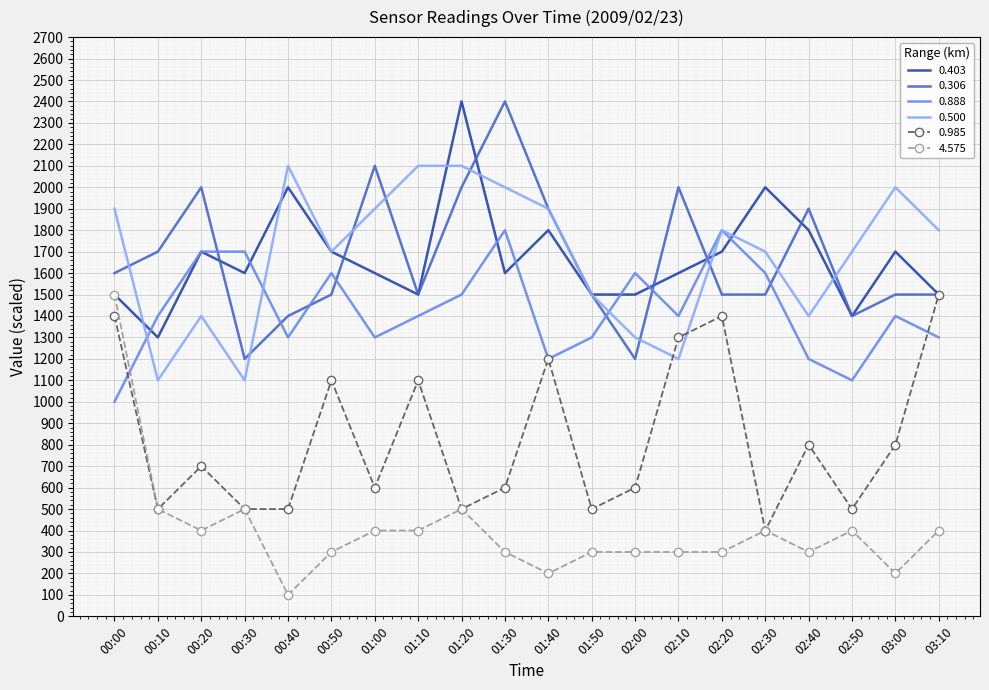

Which category has the lowest value across all series?

00:40